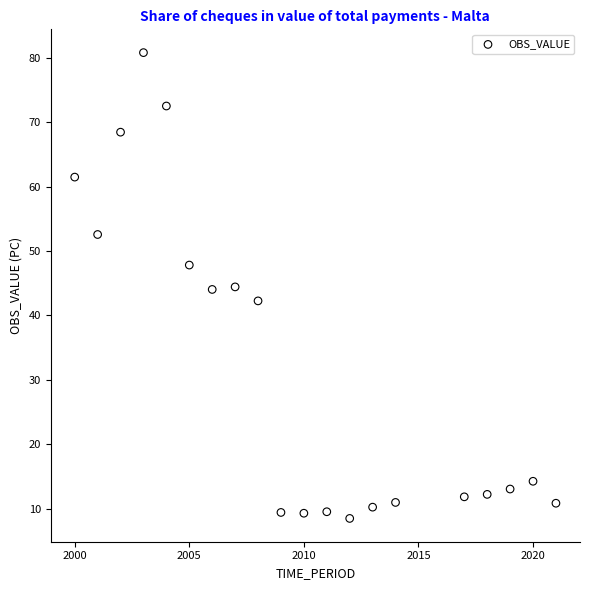

What is the range of Y values (max minus min)?

72.3